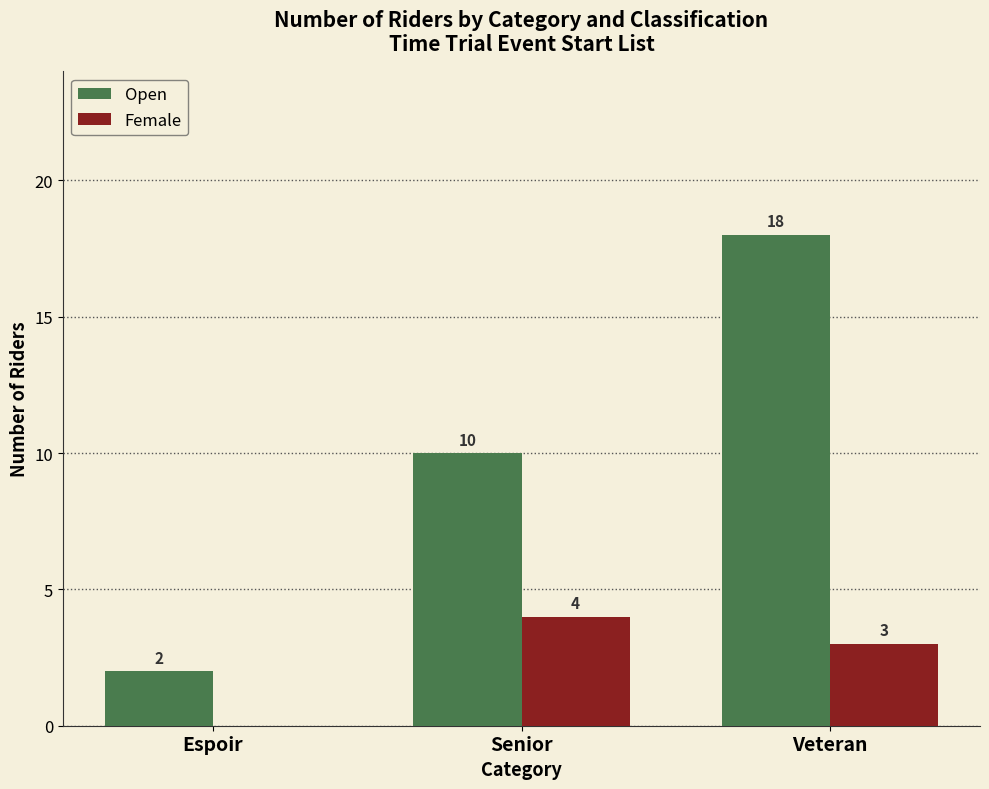

True or false: Open has a value of 16 at Senior.

False